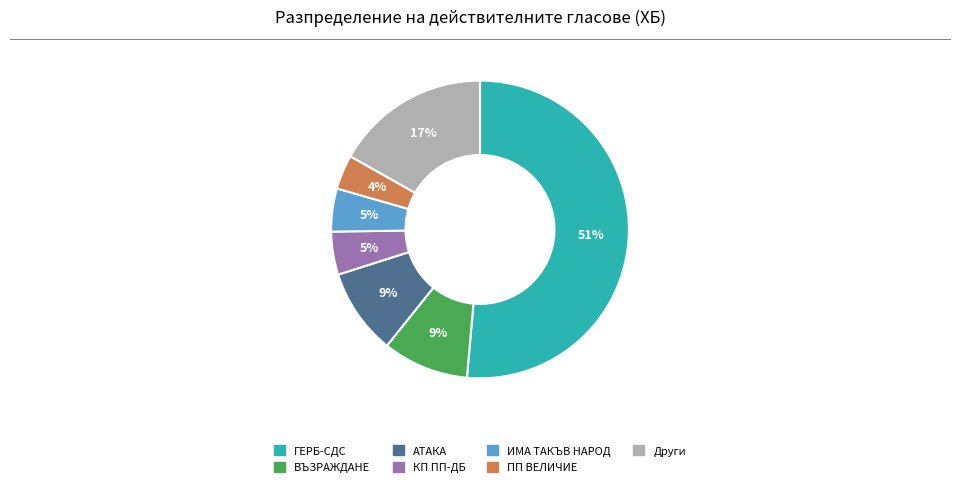

What is the majority slice?

ГЕРБ-СДС